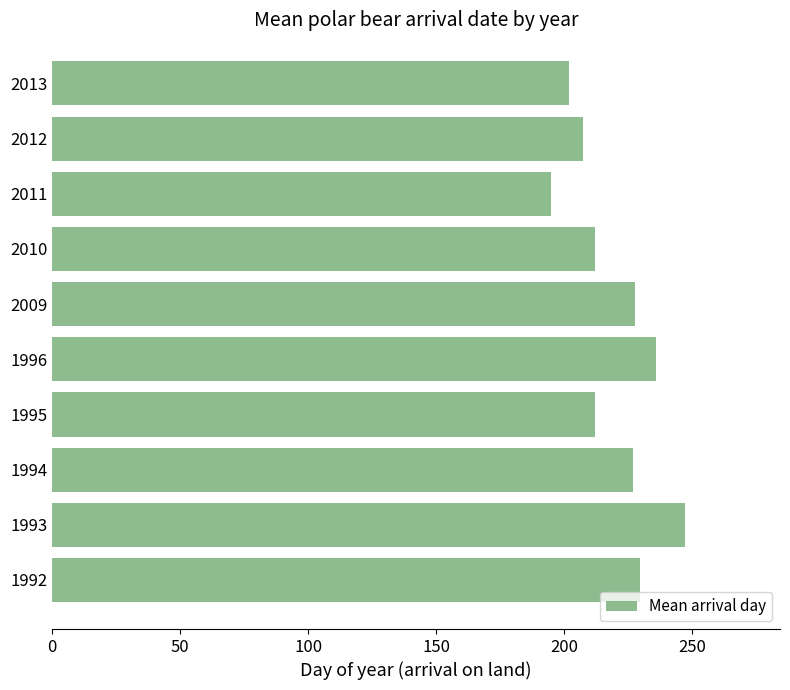

Which label corresponds to the smallest value in the chart?

2011